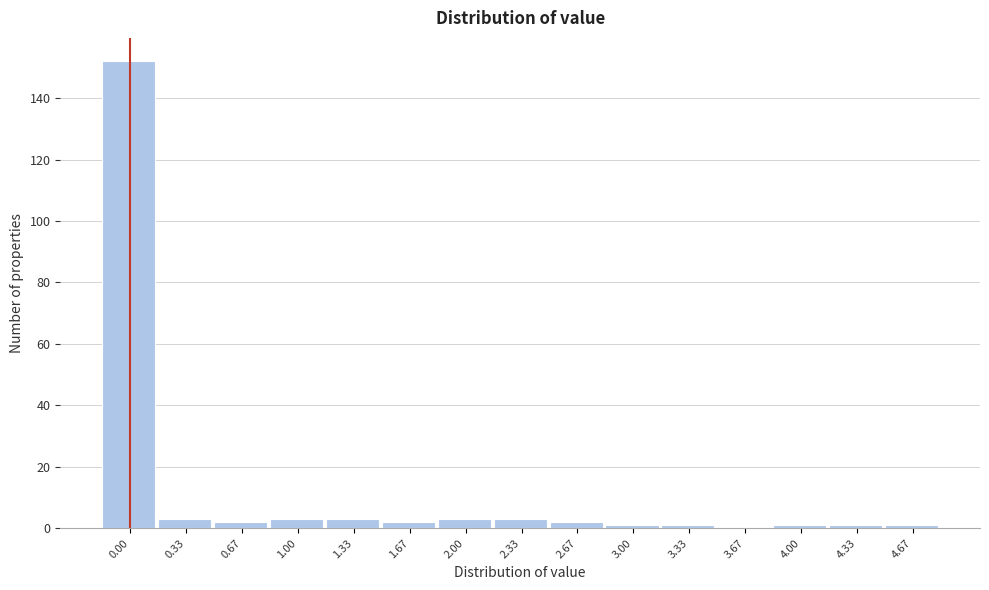

Reading right to left, transcribe all the data shown in this chart.

4.67=1	4.33=1	4.00=1	3.67=0	3.33=1	3.00=1	2.67=2	2.33=3	2.00=3	1.67=2	1.33=3	1.00=3	0.67=2	0.33=3	0.00=152